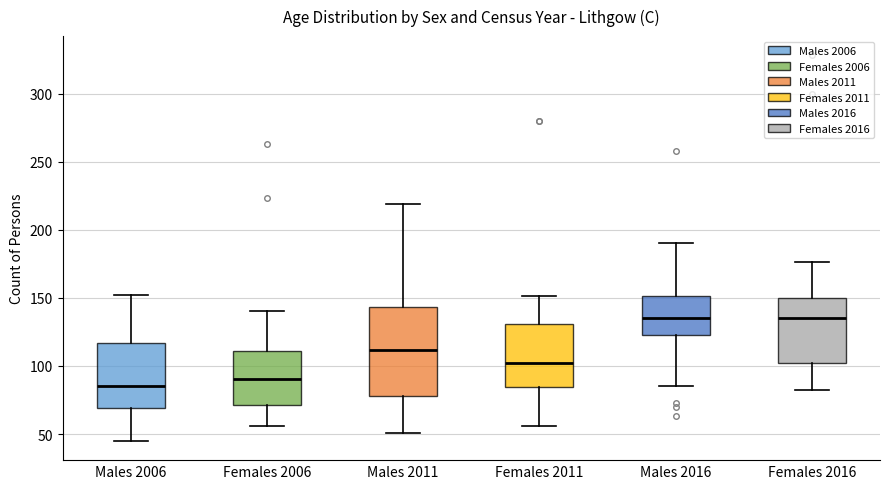

Reading left to right, read every box against the y-axis: the position of its median line, the range the box covers, and the ends of its whiskers. The values are not printed on the chart, so give them approximately, as read against the axis.

Males 2006: median 85, box 70 to 115, whiskers 45 to 150
Females 2006: median 90, box 70 to 110, whiskers 55 to 140
Males 2011: median 110, box 80 to 145, whiskers 50 to 220
Females 2011: median 105, box 85 to 130, whiskers 55 to 150
Males 2016: median 135, box 125 to 150, whiskers 85 to 190
Females 2016: median 135, box 105 to 150, whiskers 80 to 175